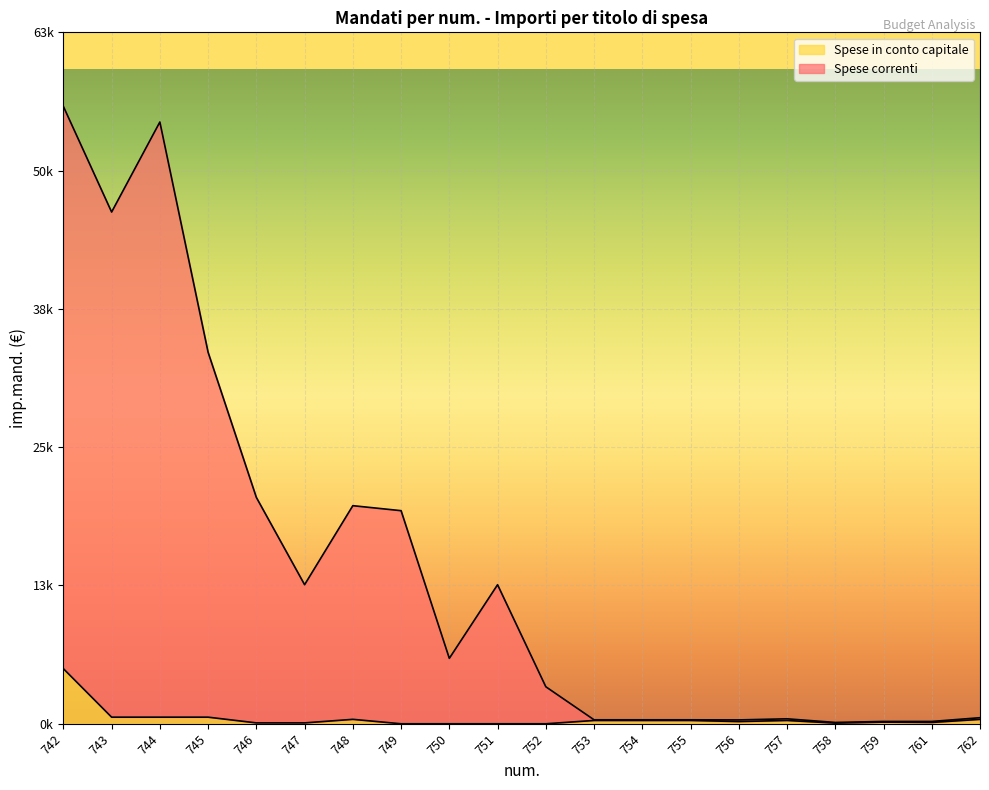

What is the difference between the highest and lowest values at 745?

33103.8